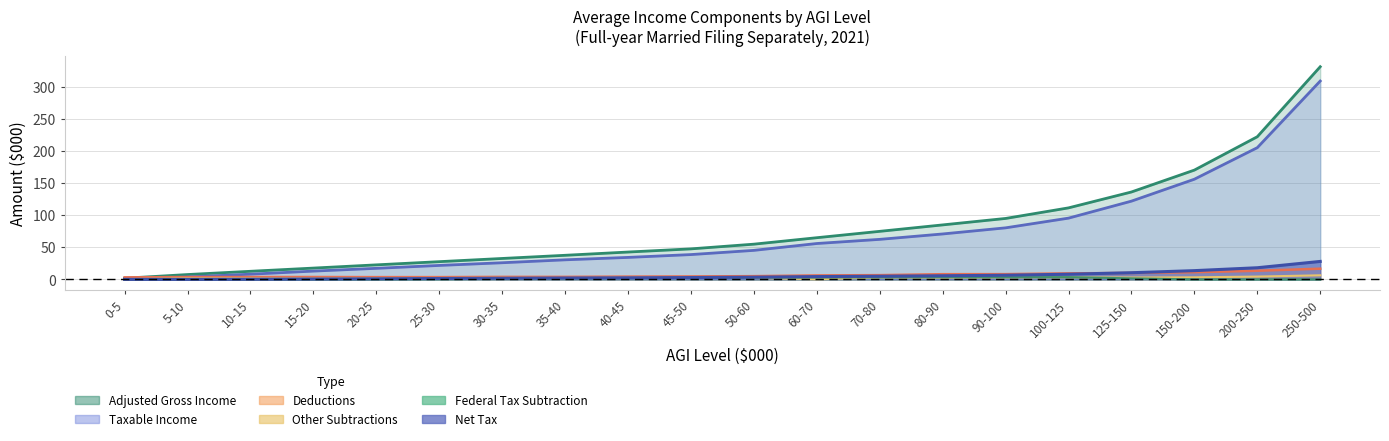

In Deductions, how many points are higher than both neighbors (excluding endpoints)?

1